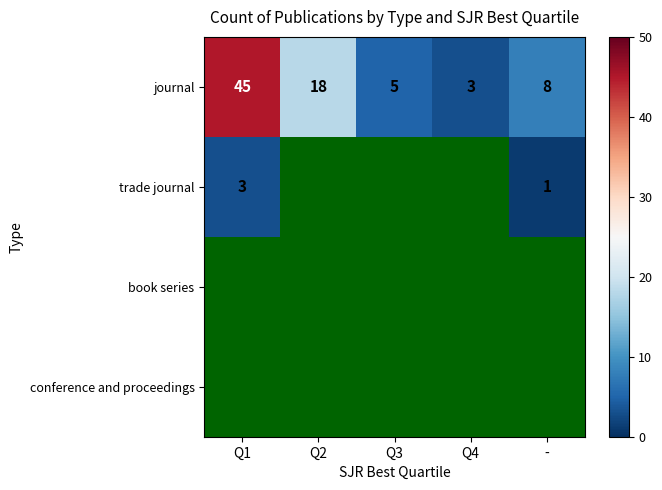

What is the average value of the journal series?

16